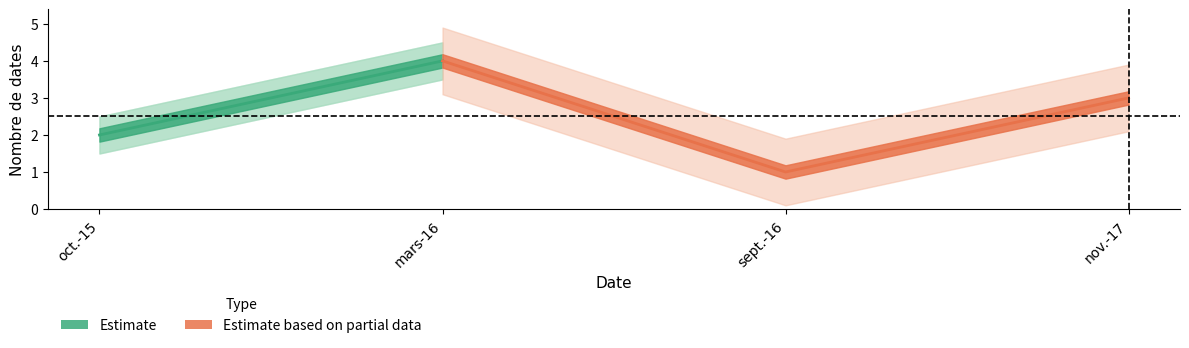

At which category is the sum across all series the highest?

mars-16